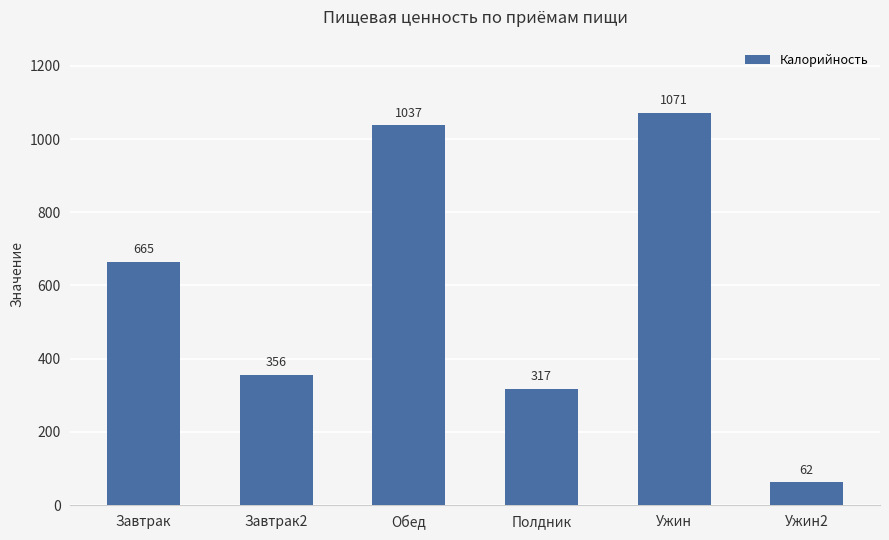

Reading left to right, transcribe all the data shown in this chart.

Завтрак=665	Завтрак2=356	Обед=1037	Полдник=317	Ужин=1071	Ужин2=62